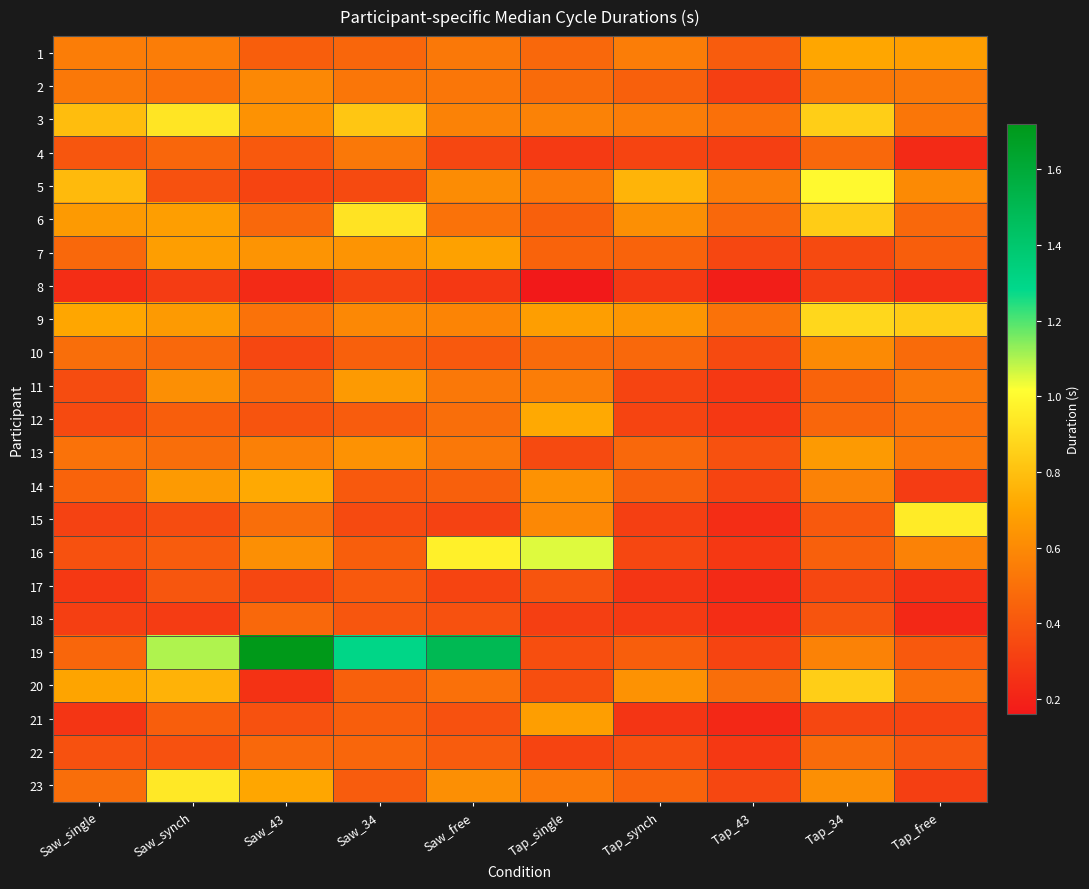

How many distinct data groups are displayed?

23